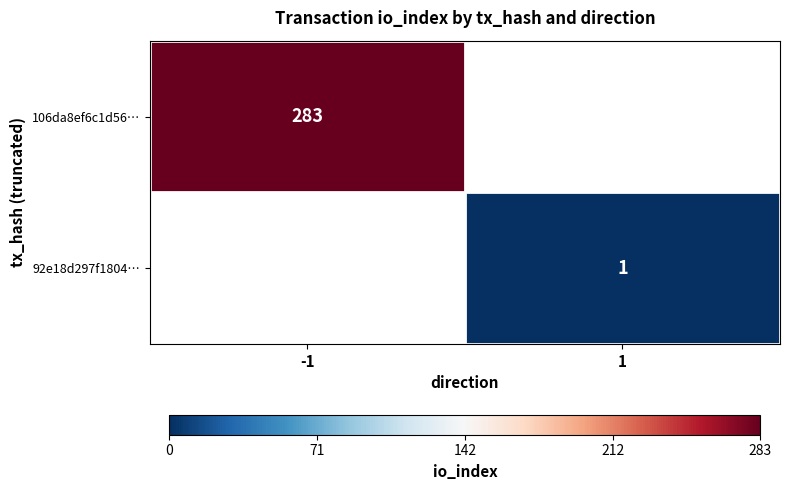

Is it true that 92e18d297f1804… equals 0 at 1?

False